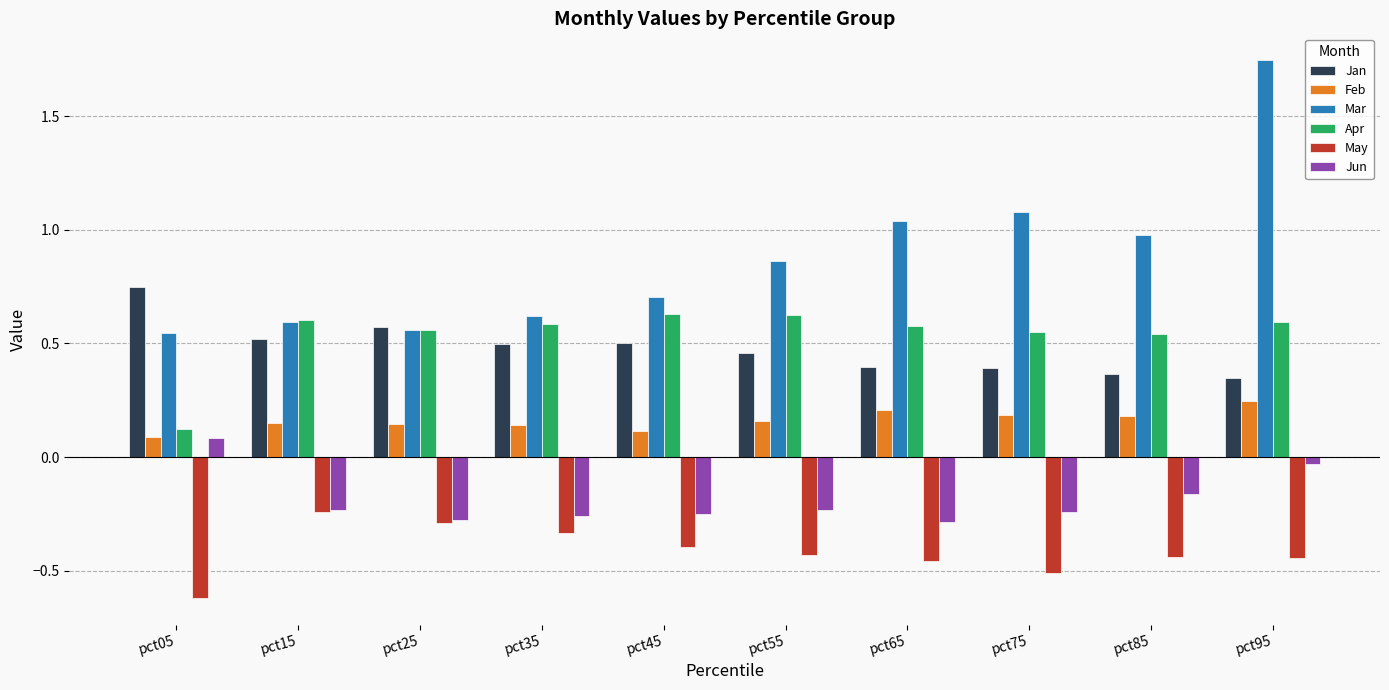

At pct65, list the series in order from smallest to largest.

May, Jun, Feb, Jan, Apr, Mar